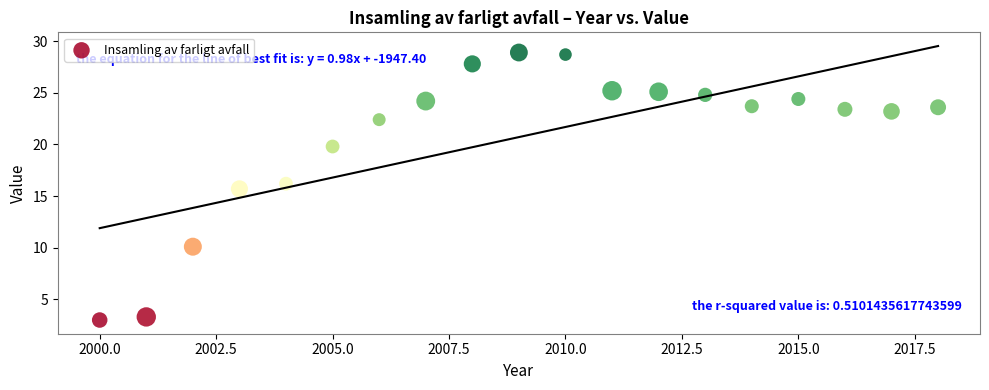

What Y value in the scatter plot is closest to 15?

15.7